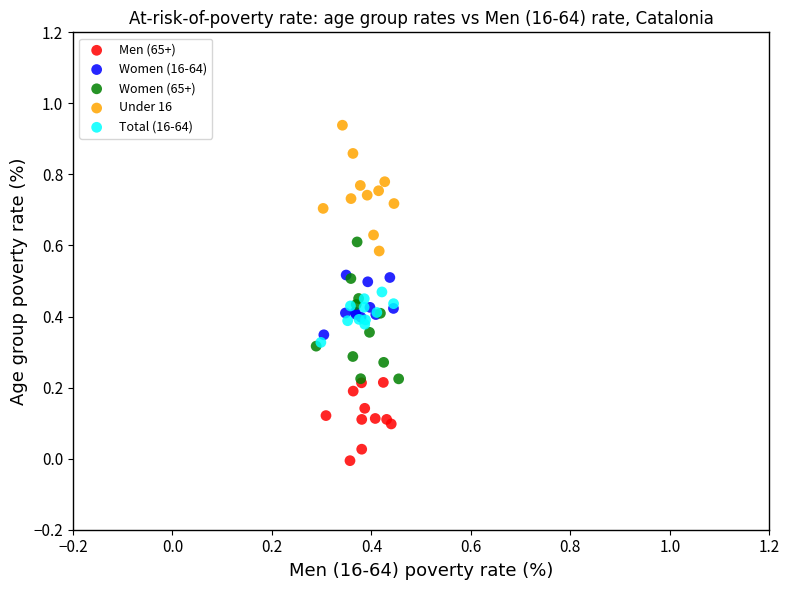

Which series has the largest Y range (max minus min)?

Women (65+)